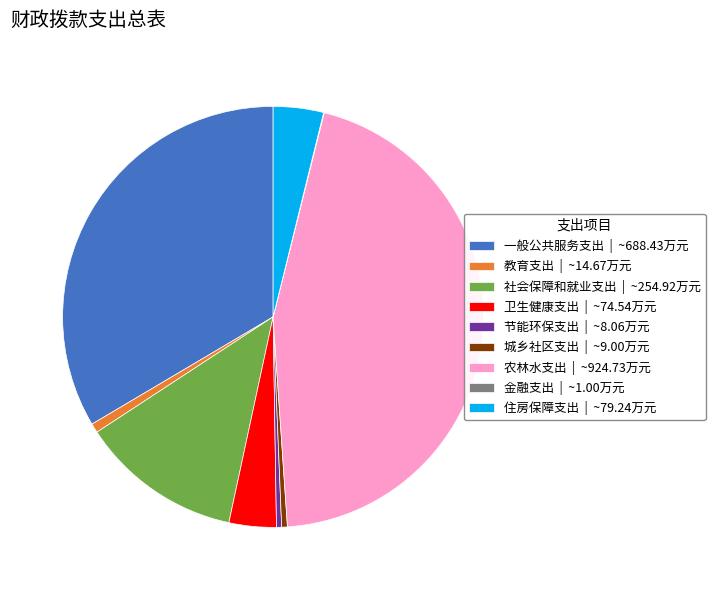

Between 节能环保支出 and 住房保障支出, which is larger?

住房保障支出